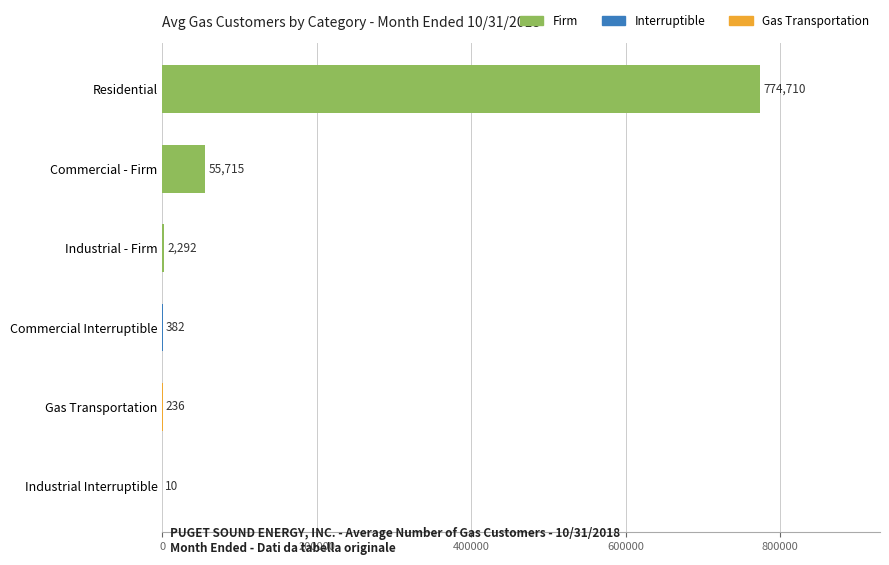

Is it true that the value at Commercial - Firm is 55715?

True